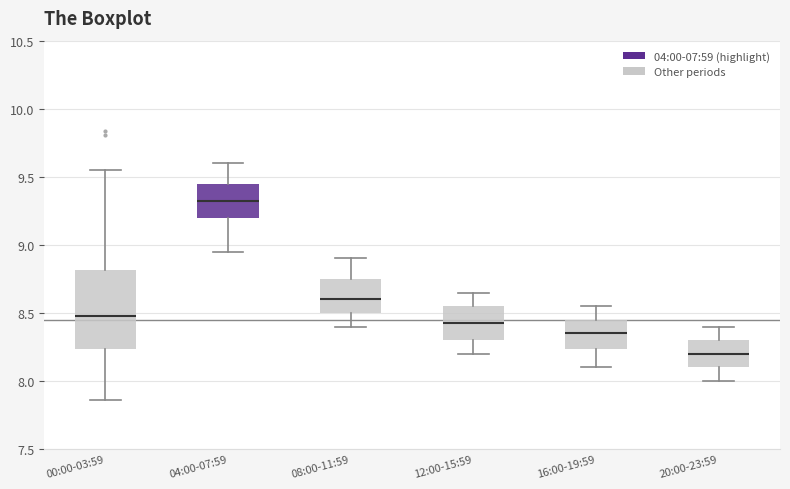

Where does the upper whisker of the box for 04:00-07:59 end on the y-axis? The values are not printed on the chart, so give them approximately, as read against the axis.

9.60